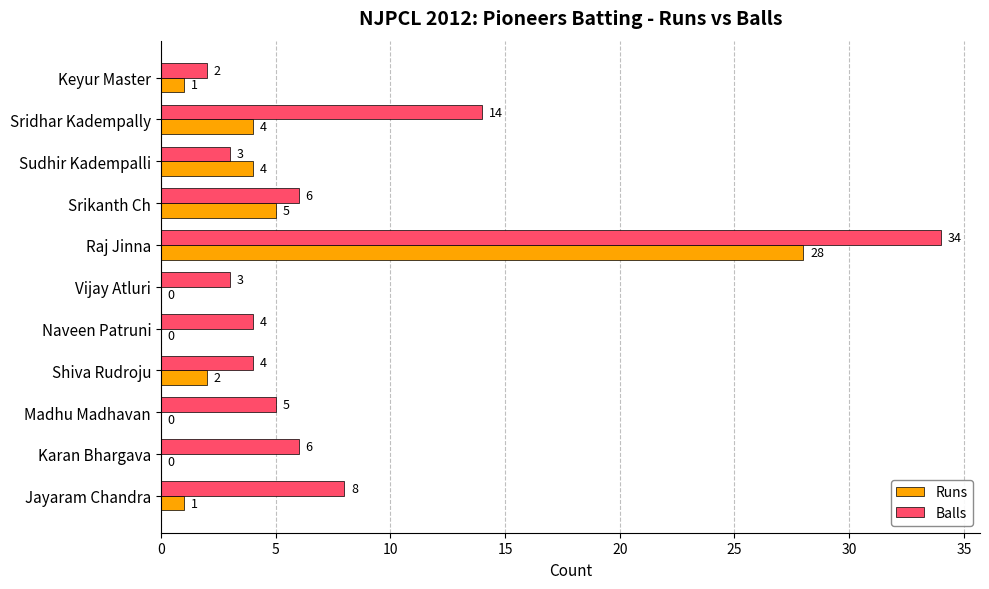

Where is Runs nearest to the value 14?

Srikanth Ch